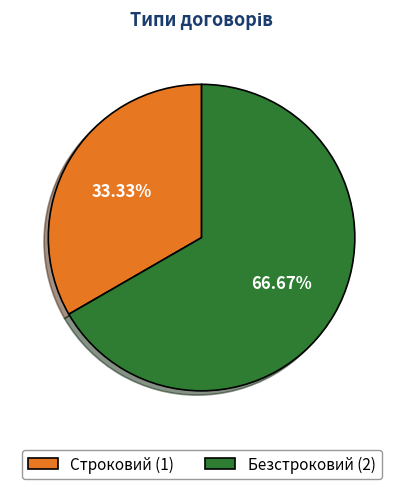

What is the largest slice in the pie chart?

Безстроковий